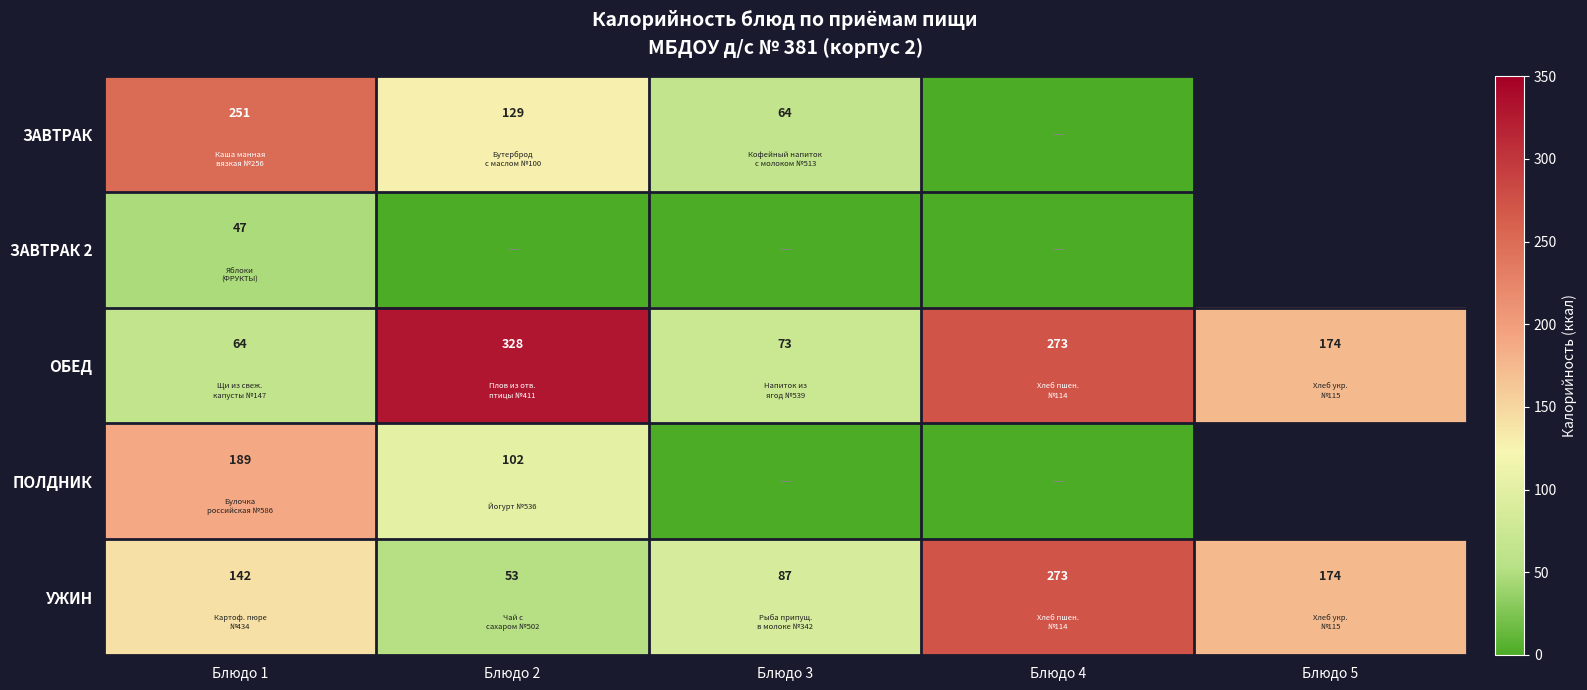

Is the value of УЖИН at Блюдо 5 greater than the value of ОБЕД at Блюдо 4?

No